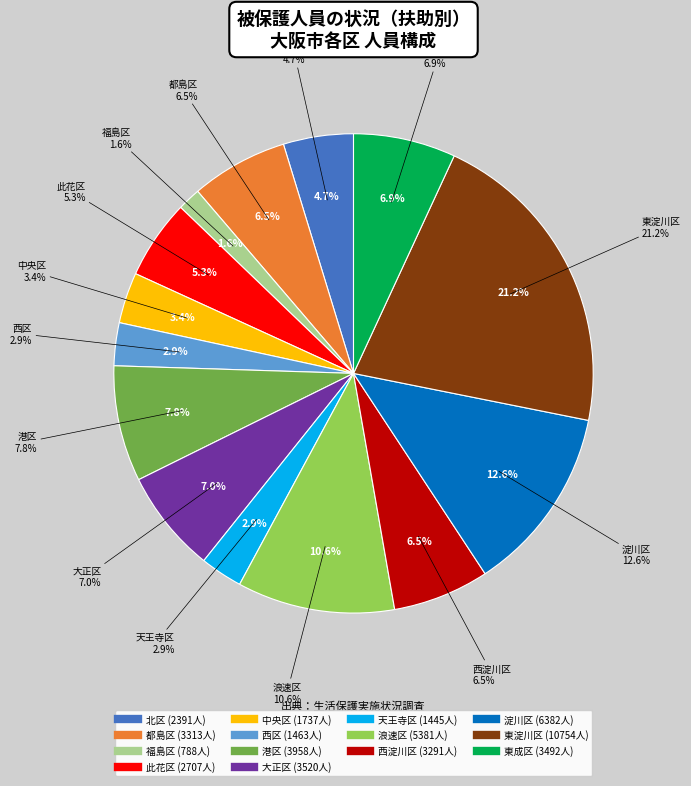

To the nearest percent, what portion does 中央区 represent?

3%